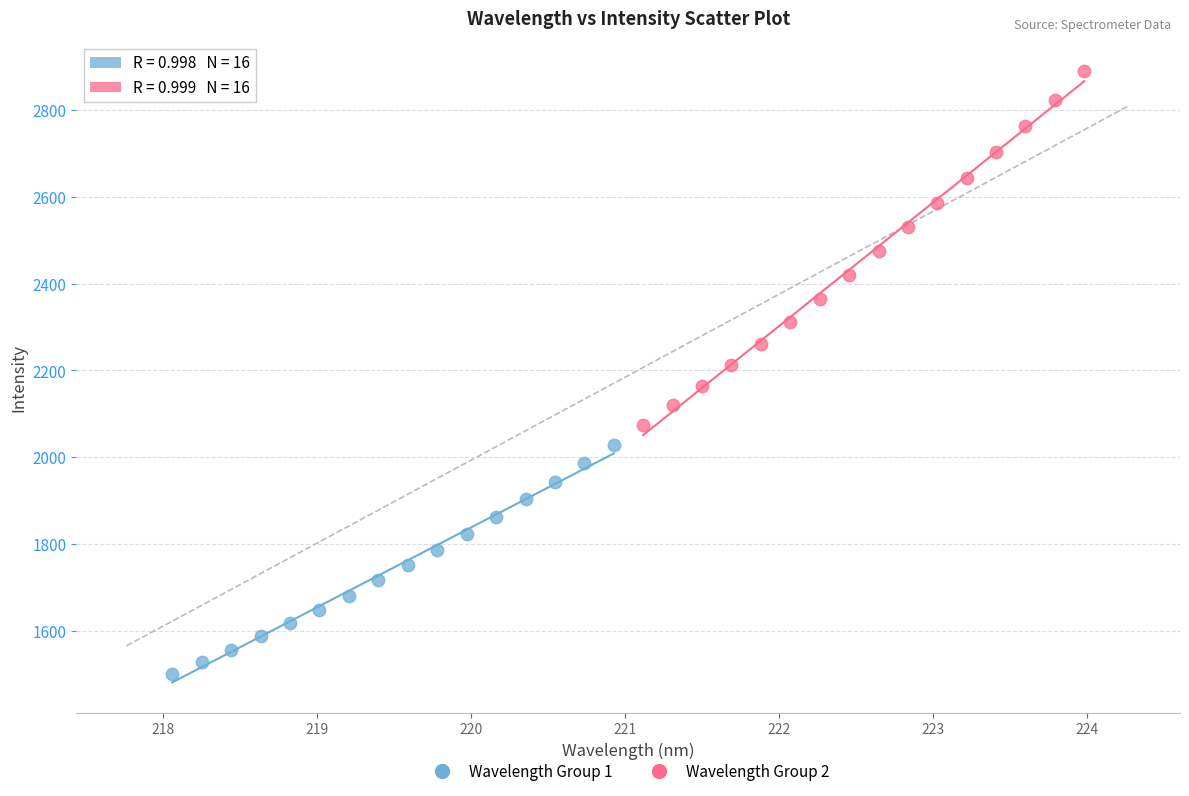

What are all the series names shown in the legend?

Wavelength Group 1, Wavelength Group 2